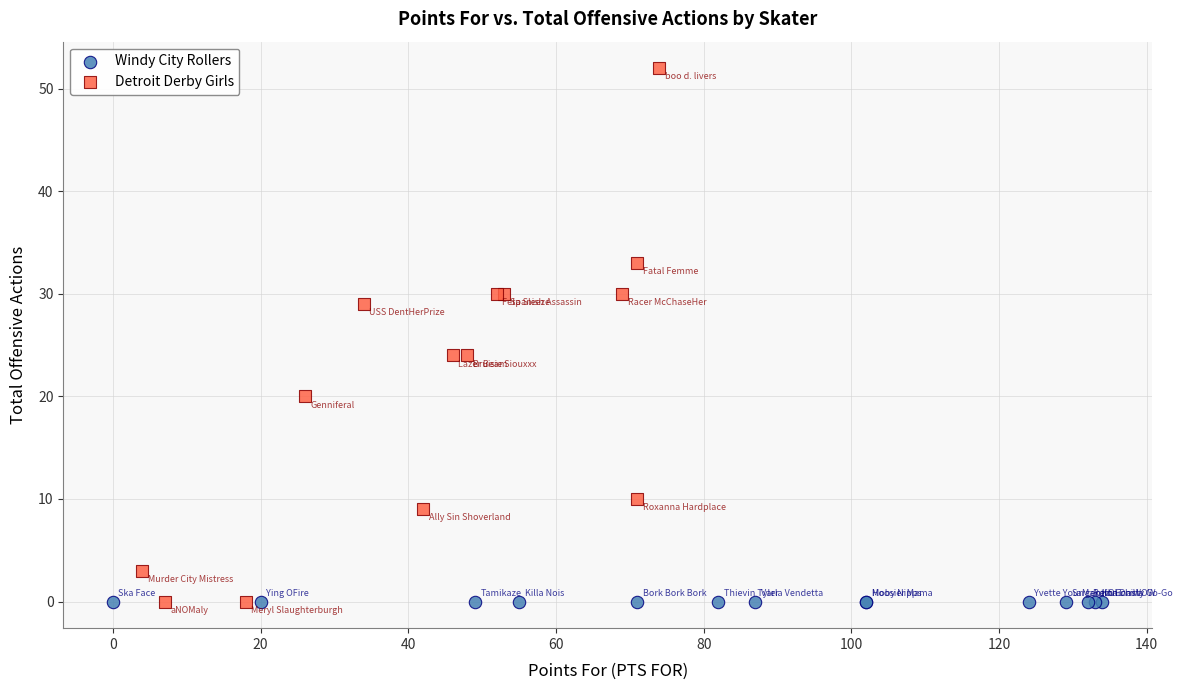

Which series contains the highest Y value?

Detroit Derby Girls